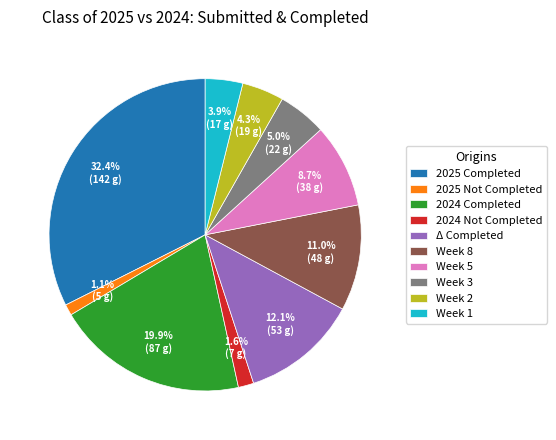

What portion of the pie excludes Week 3?

95.0%